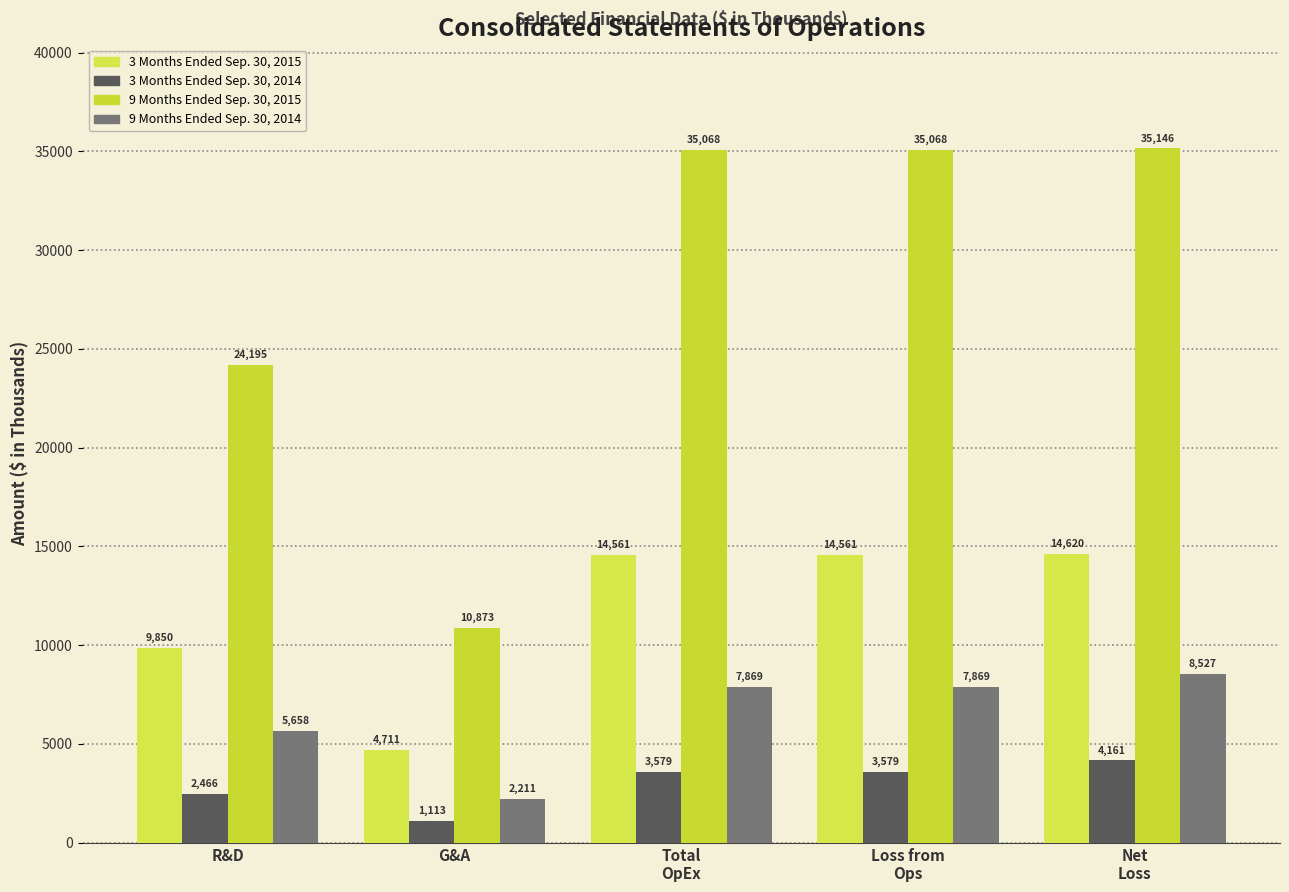

List the labels in order of 3 Months Ended Sep. 30, 2015 value, largest first.

Net
Loss, Total
OpEx, Loss from
Ops, R&D, G&A